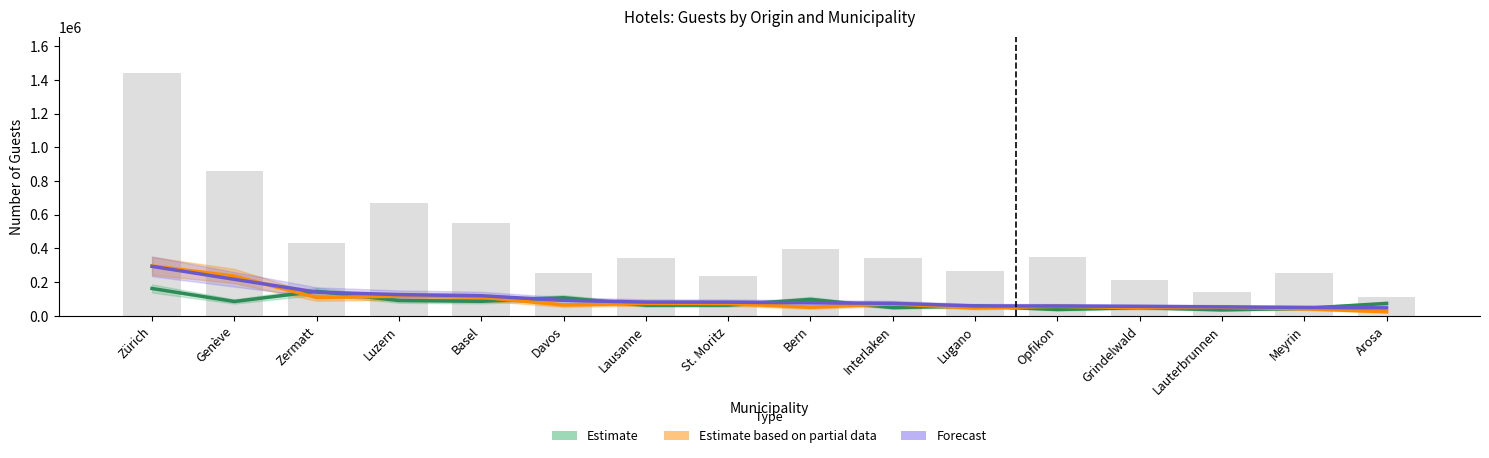

What is the value of the Estimate bar at the 8th from the left?

62984.6